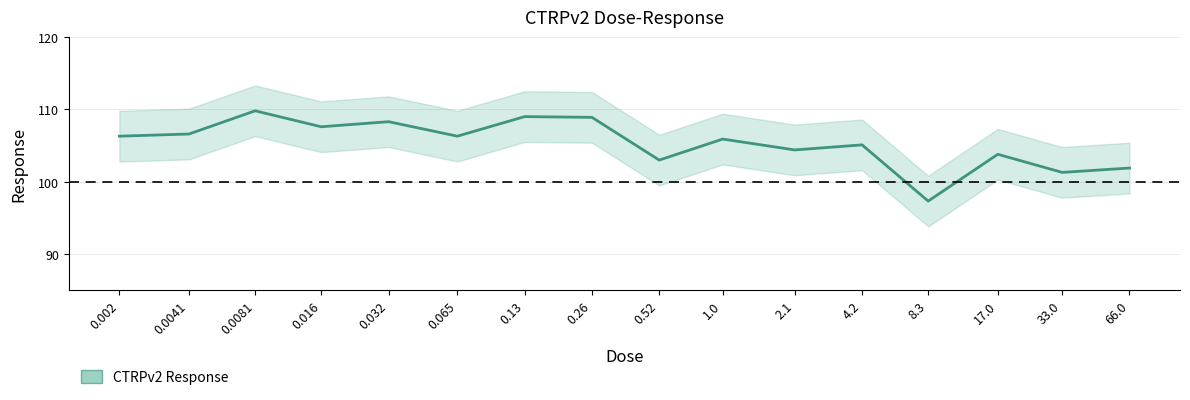

At which category does the data reach its first local peak?

0.0081